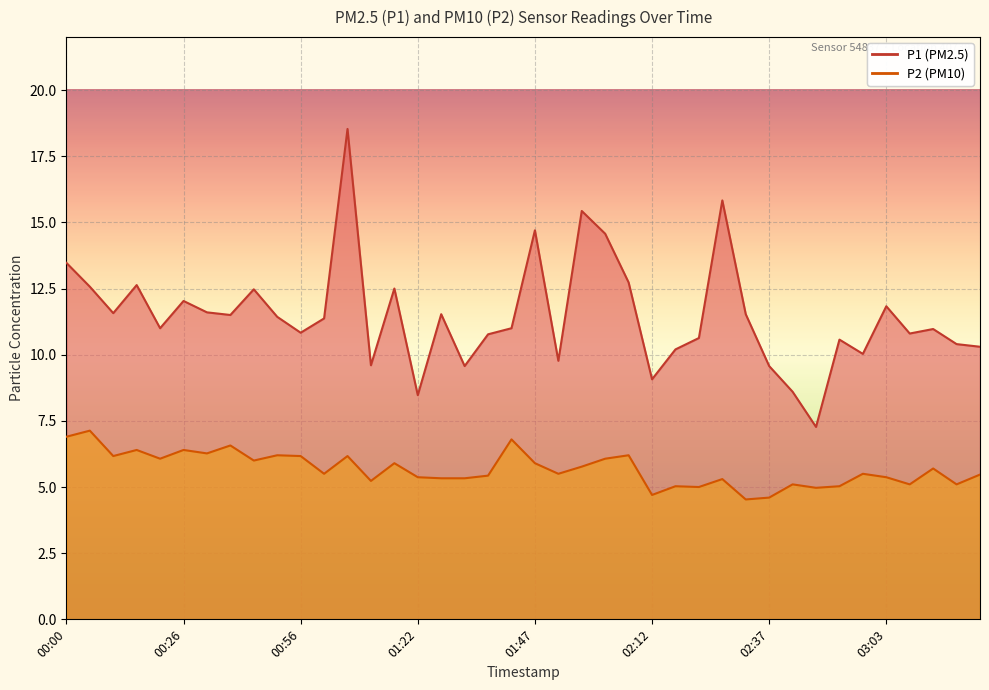

True or false: P1 and P2 cross at least once.

False